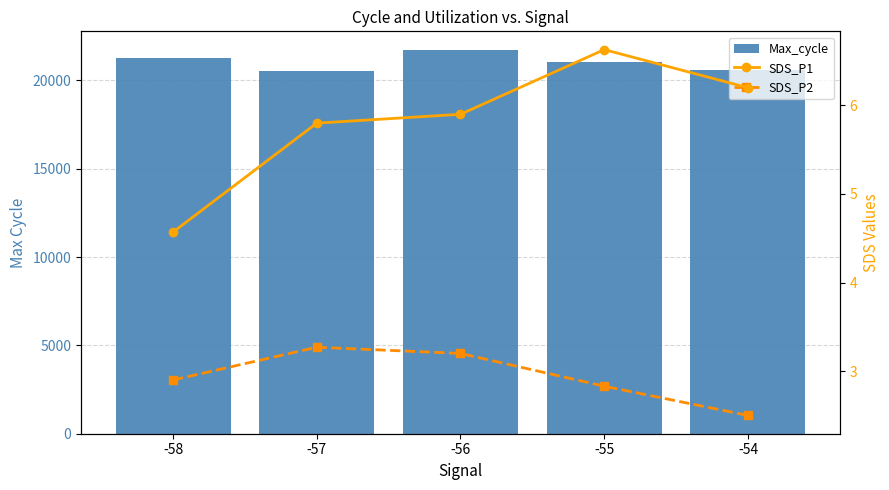

Reading right to left, what are all the values shown in this chart?

Max_cycle: -54=20579.0	-55=21015.0	-56=21687.0	-57=20527.0	-58=21243.0
SDS_P1: -54=6.2	-55=6.6	-56=5.9	-57=5.8	-58=4.6
SDS_P2: -54=2.5	-55=2.8	-56=3.2	-57=3.3	-58=2.9